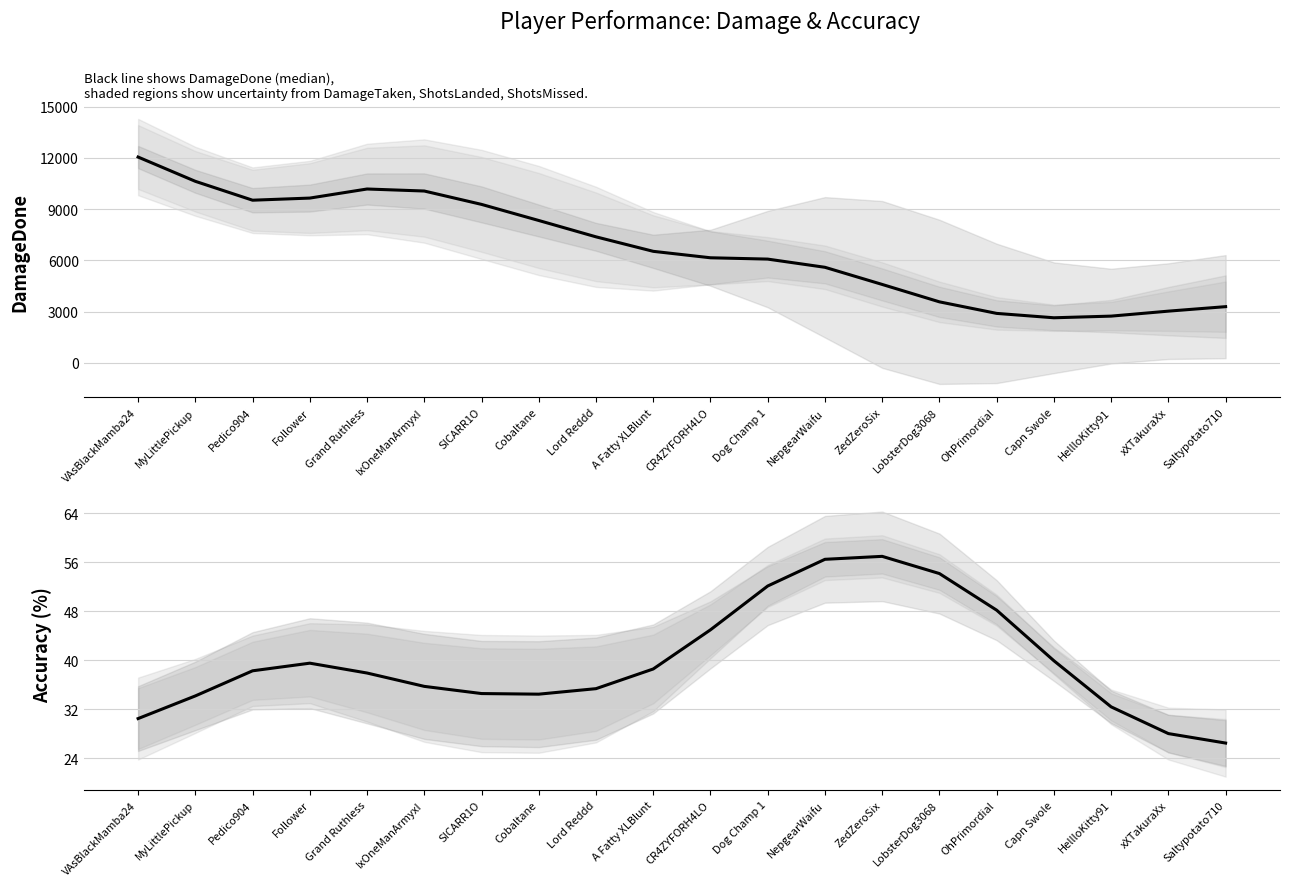

Where is the first local maximum for DamageDone?

Grand Ruthless